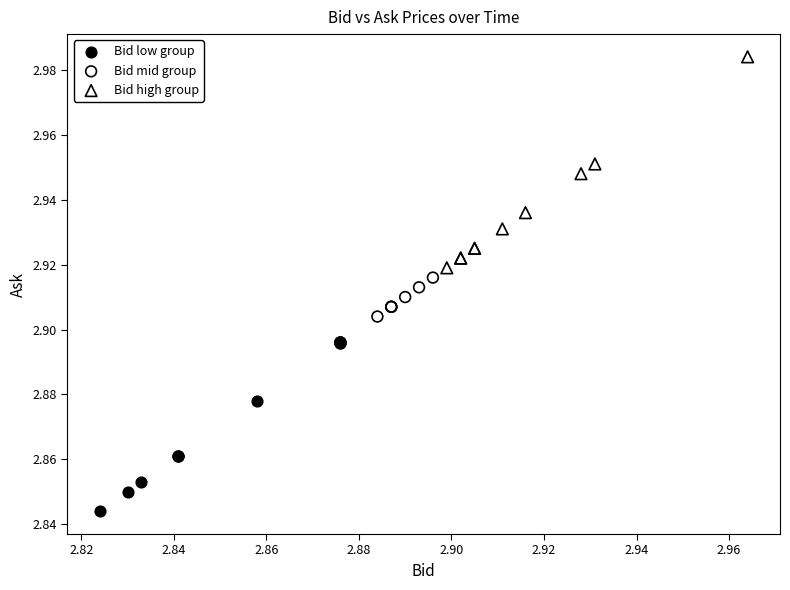

Which series contains the highest Y value?

Bid high group